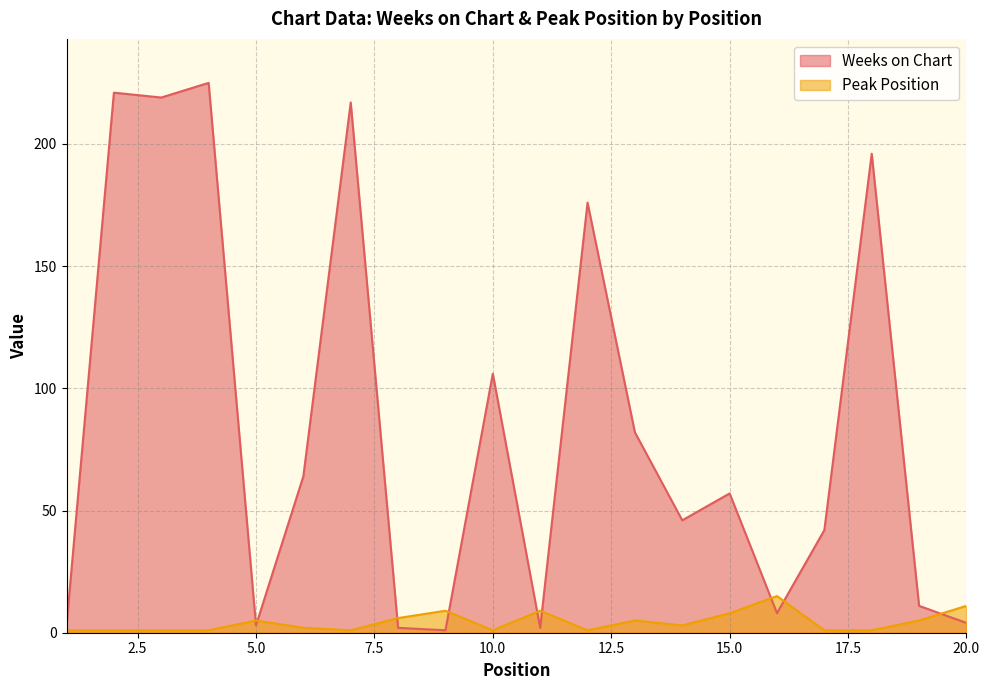

What is the difference between the maximum and minimum values in the Peak Position series?

14